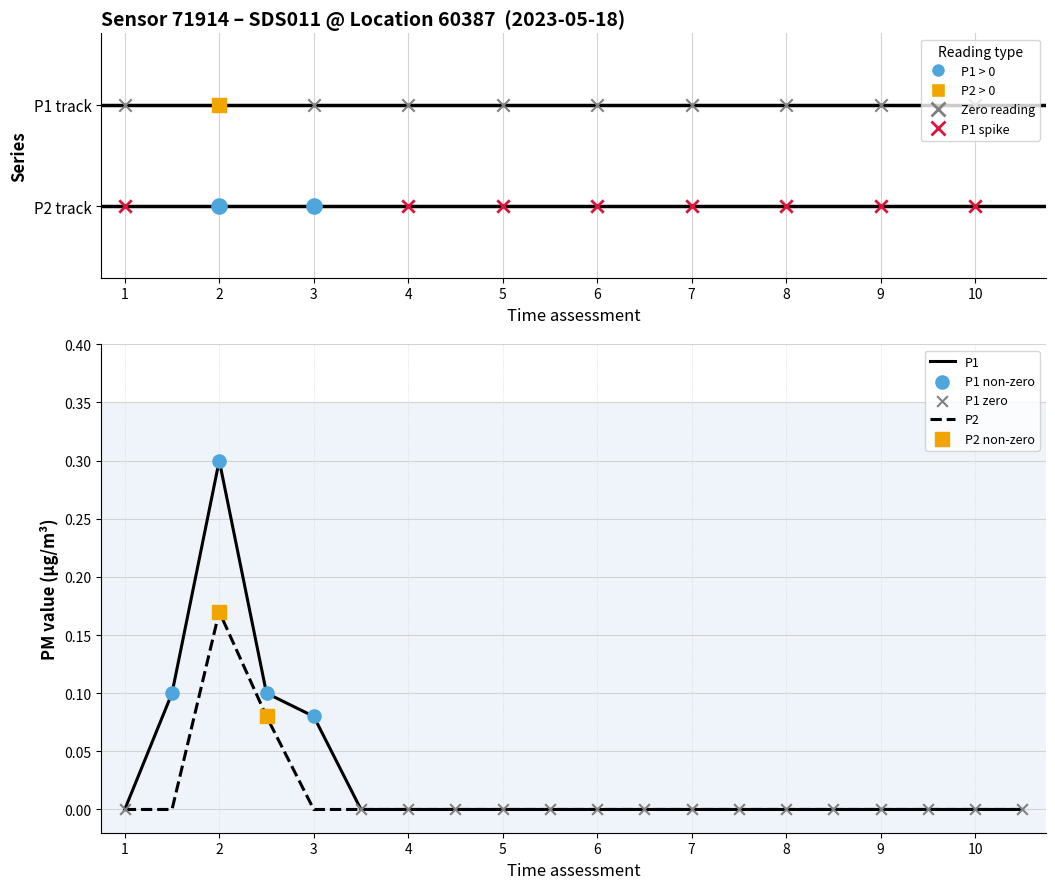

Is the value of P1 at 00:35 greater than the value of P2 at 00:12?

No